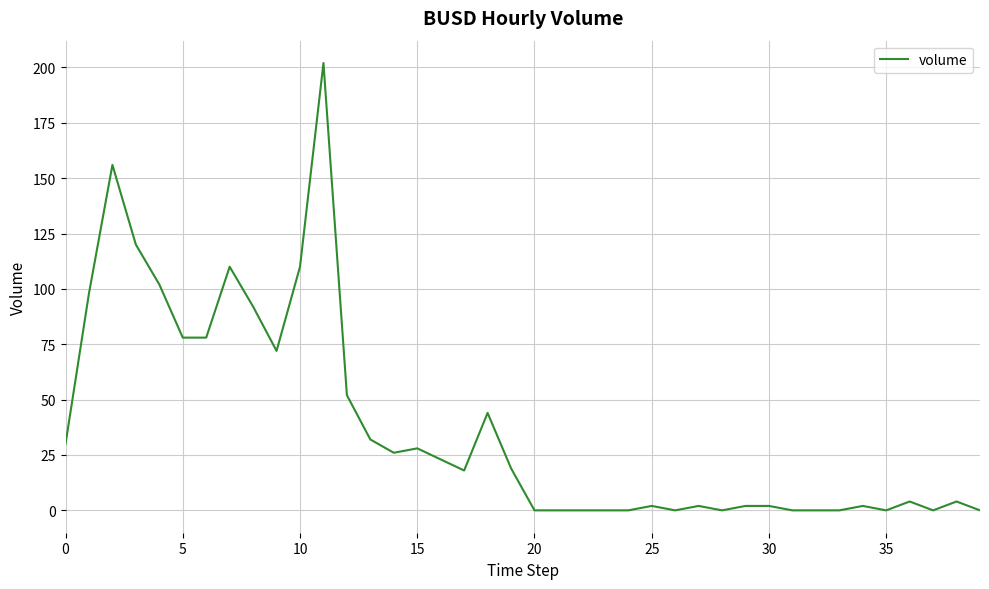

How many values are below 18?

20